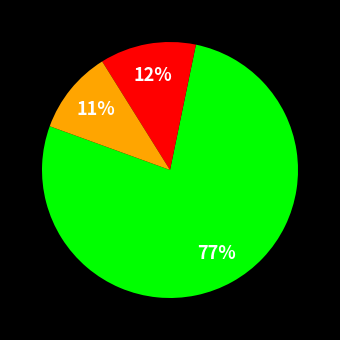

Does any single category account for the majority?

Yes